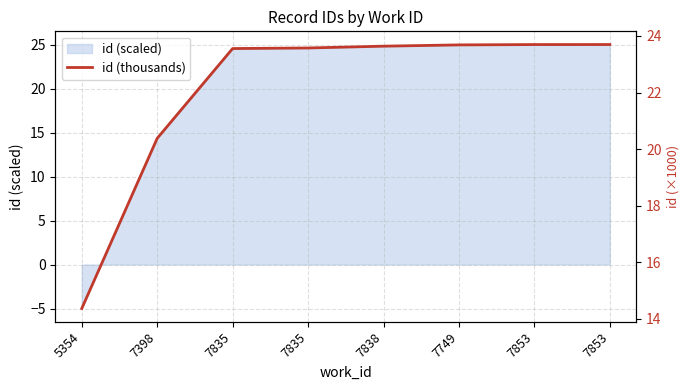

Rank the categories by value from highest to lowest.

7853, 7853, 7749, 7838, 7835, 7835, 7398, 5354